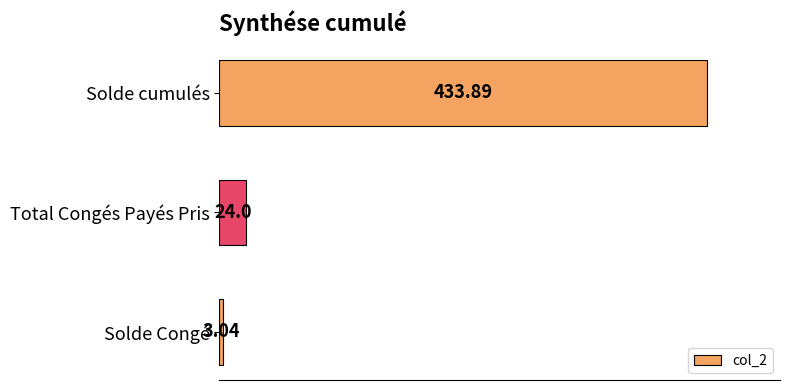

List the labels in order of value, smallest first.

Solde Congé, Total Congés Payés Pris, Solde cumulés